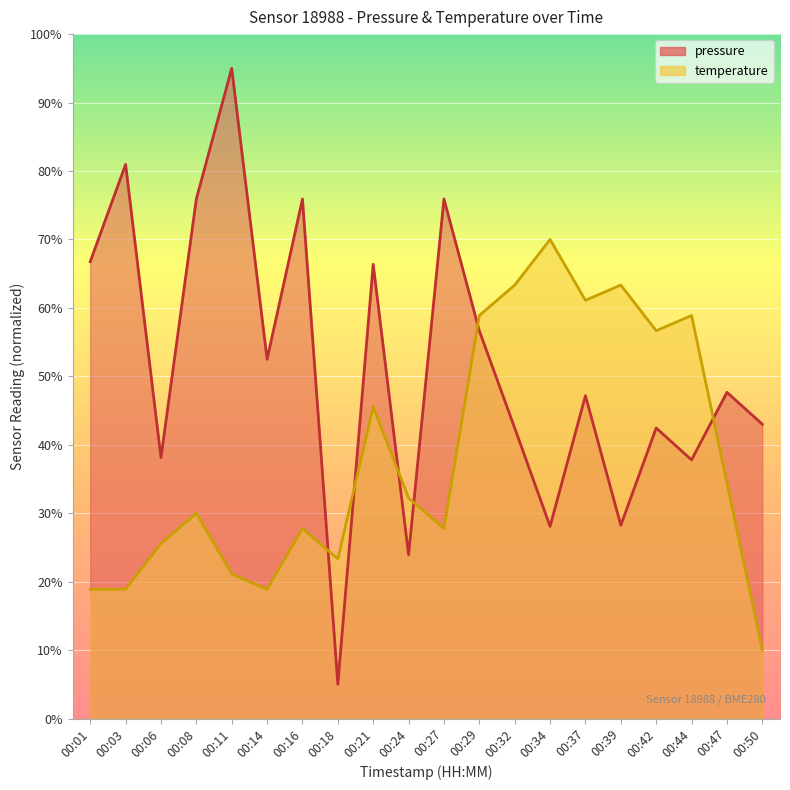

Is it true that pressure equals 37.8 at 00:44?

True